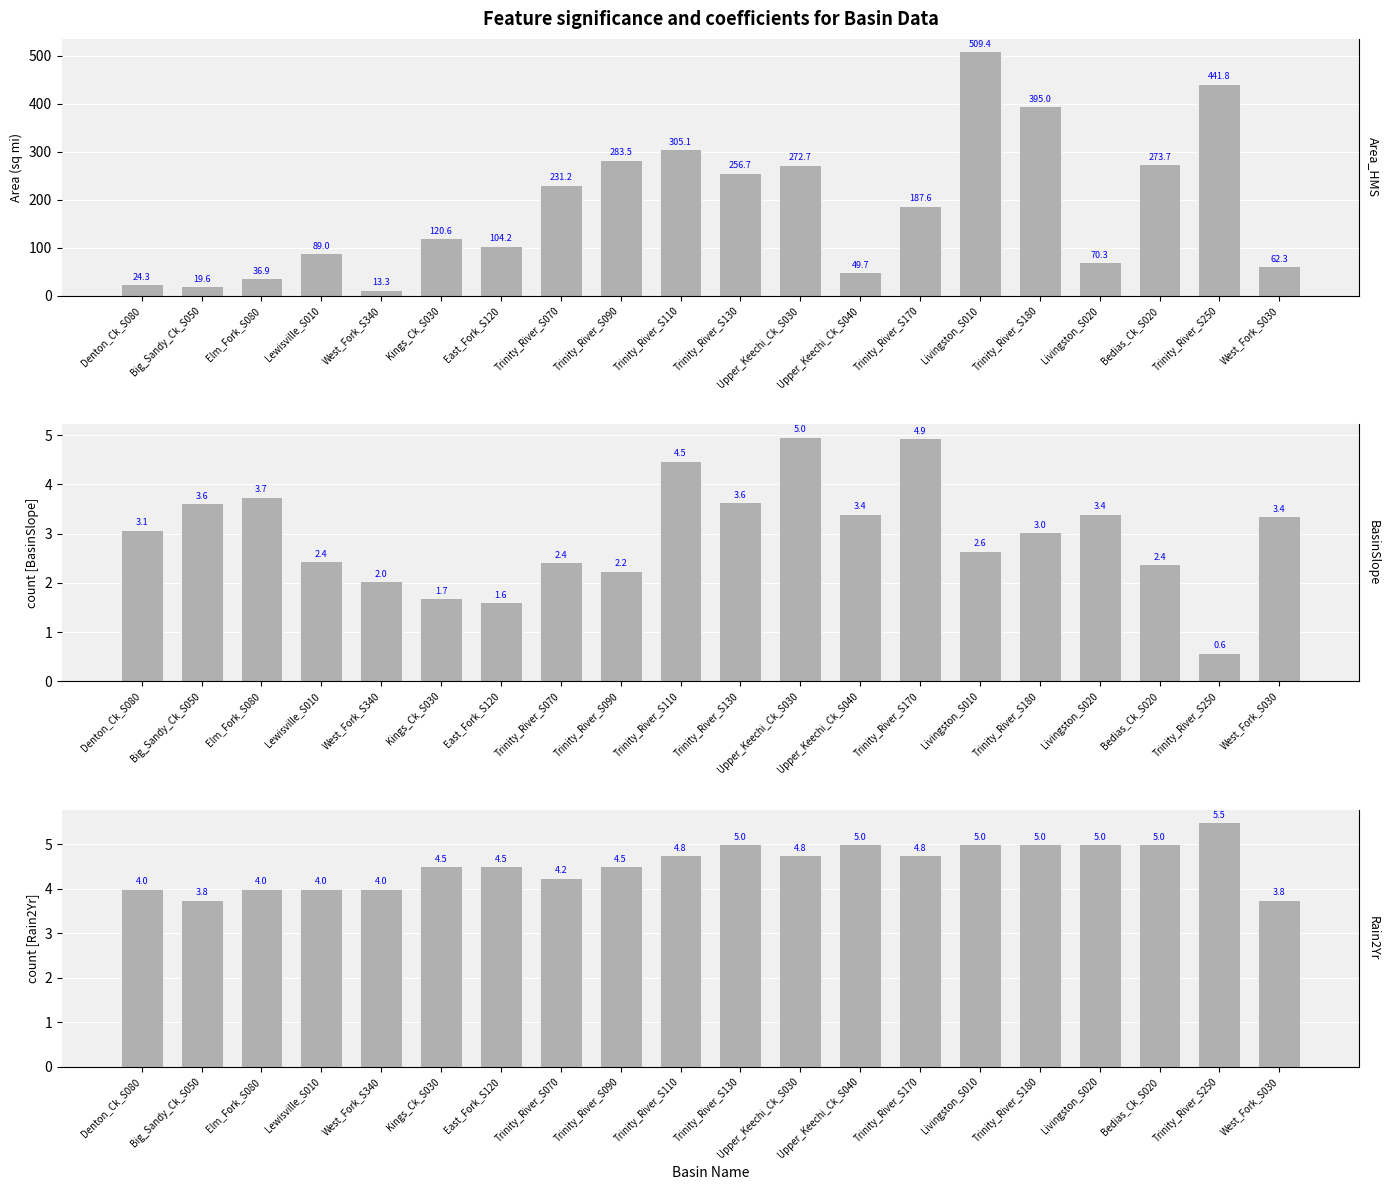

What is the label of the 16th bar from the right?

West_Fork_S340